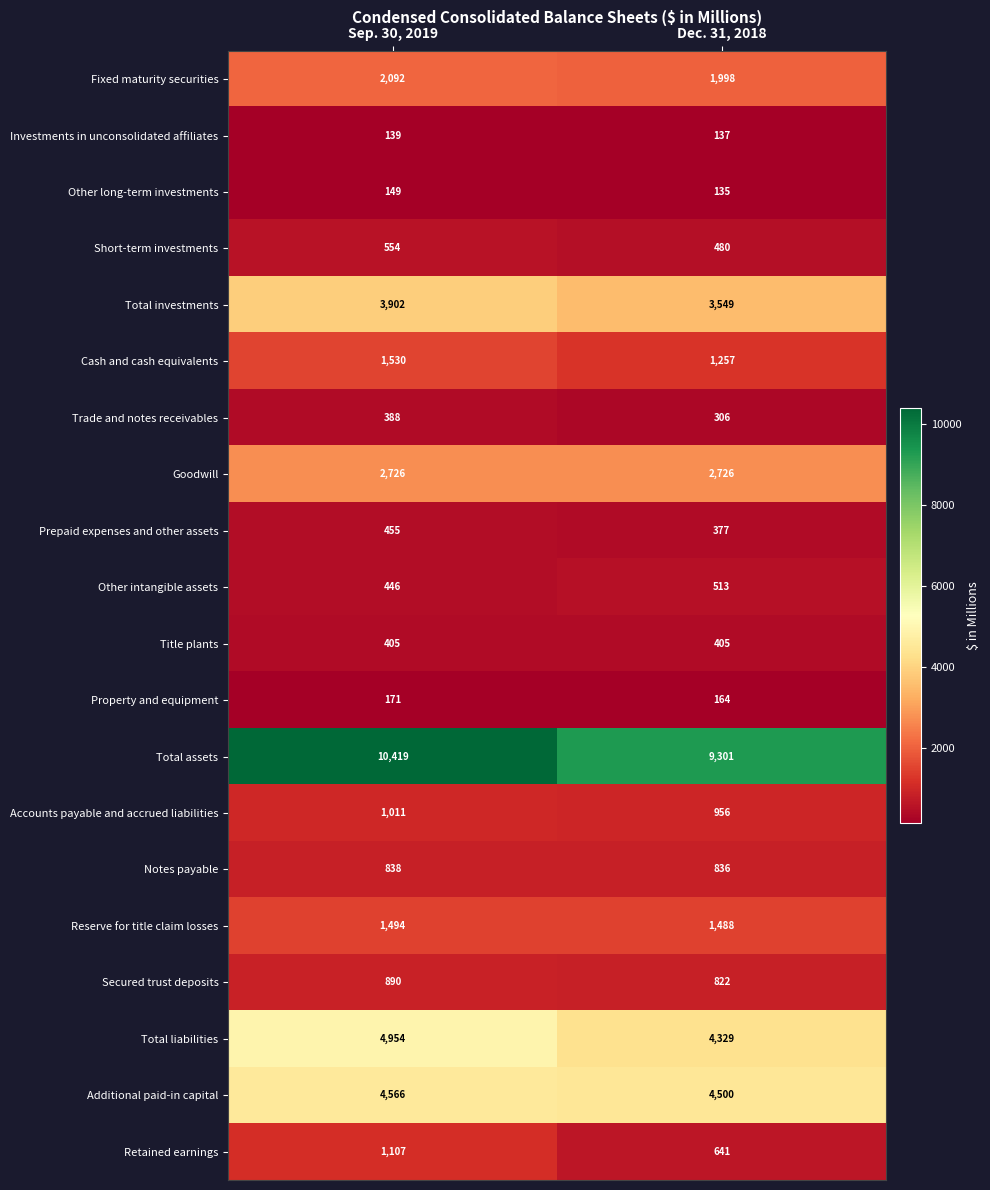

What is the average value of the Retained earnings series?

874